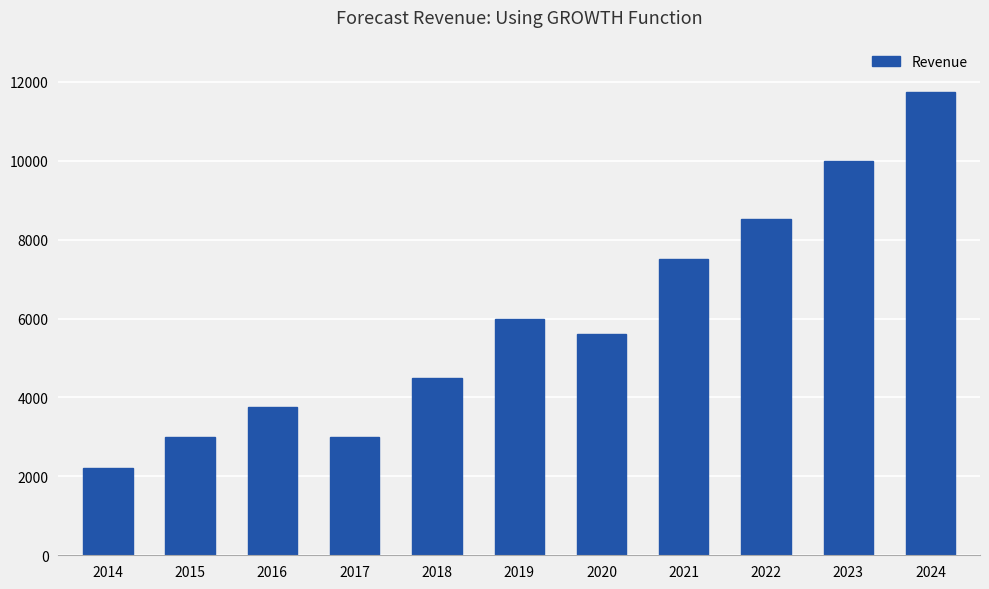

Which label corresponds to the largest value in the chart?

2024